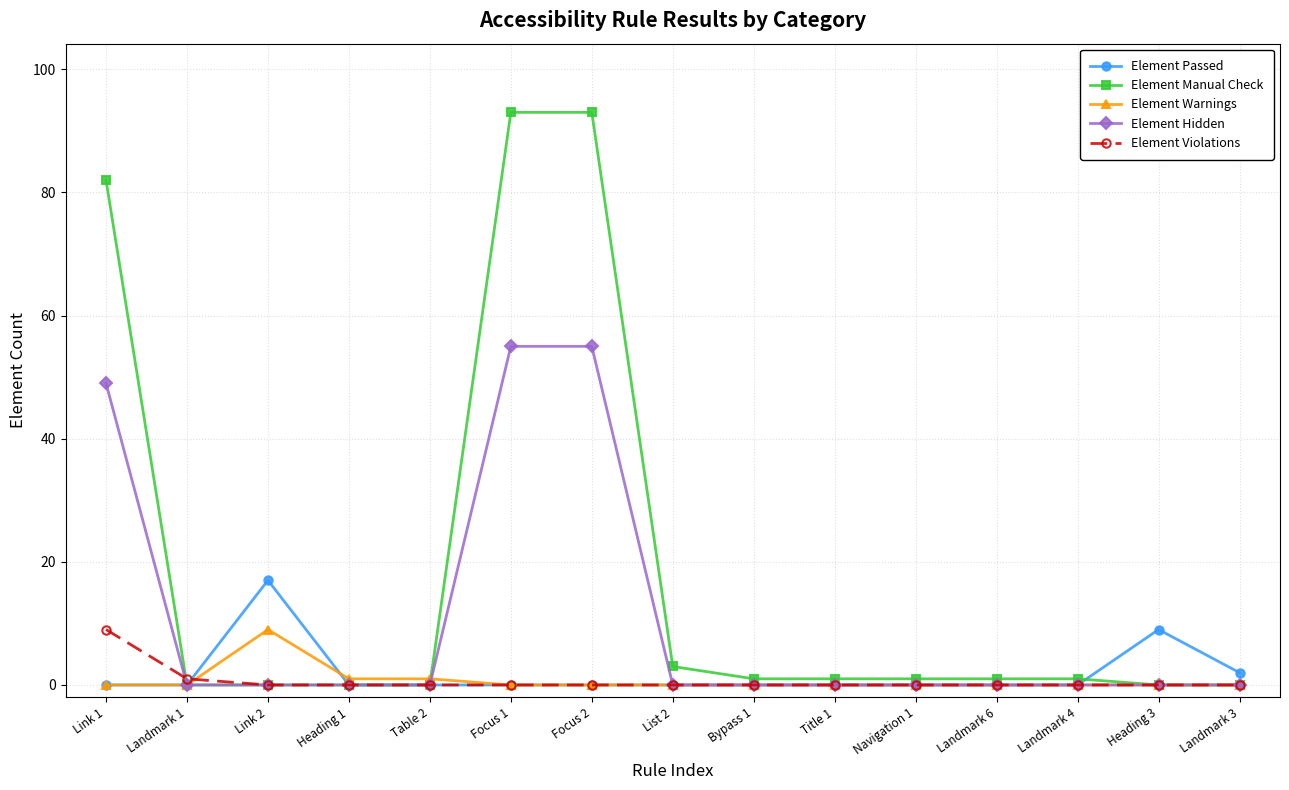

Is it true that Element Violations equals 6 at Landmark 4?

False